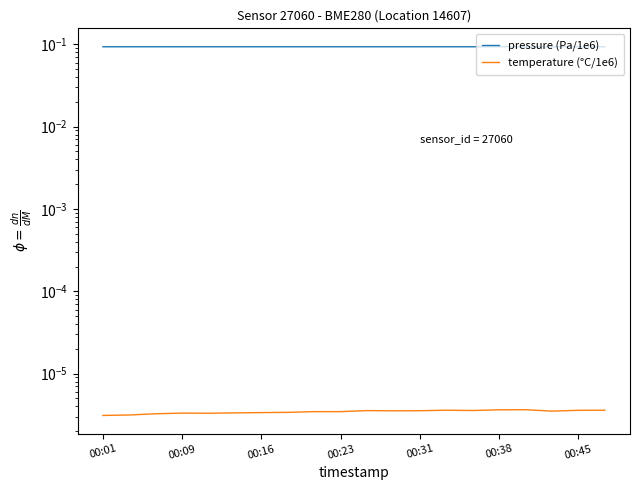

What is the minimum value for pressure (Pa/1e6)?

0.1